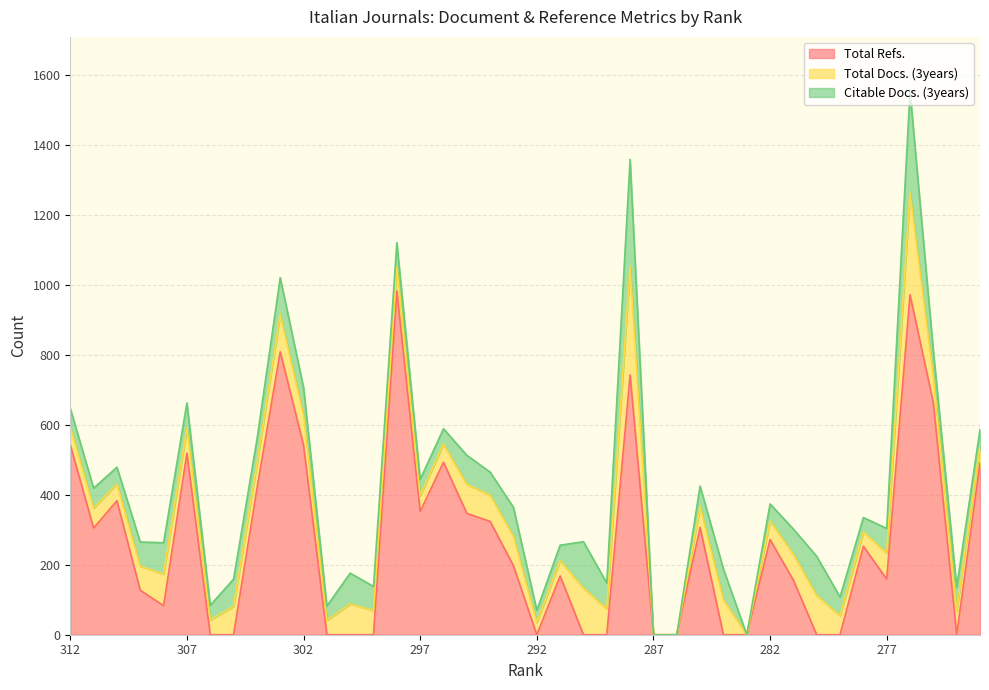

The value of Total Docs. (3years) at 293 is 20. True or false?

False